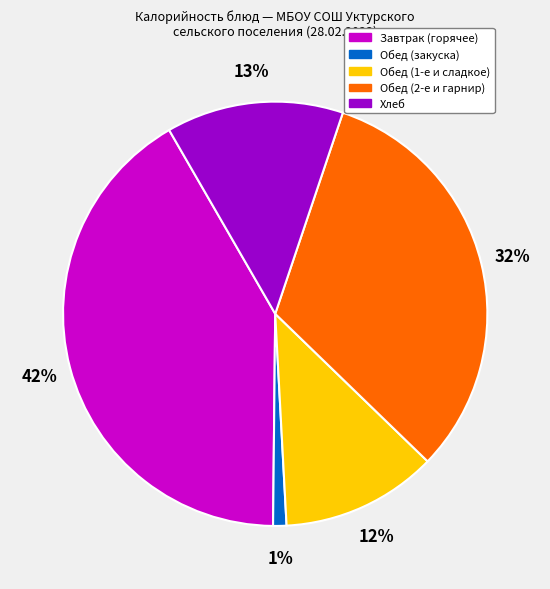

To the nearest percent, what is the average slice percentage?

20%